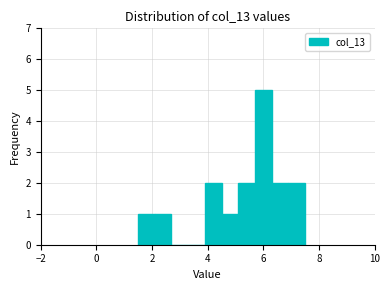

Read against the x-axis, roughly where is the centre of the tallest bar?

6.0